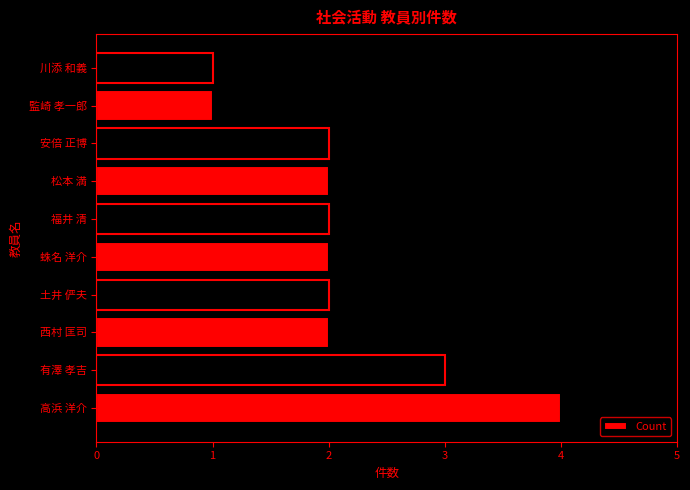

Count the number of data series in this chart.

1